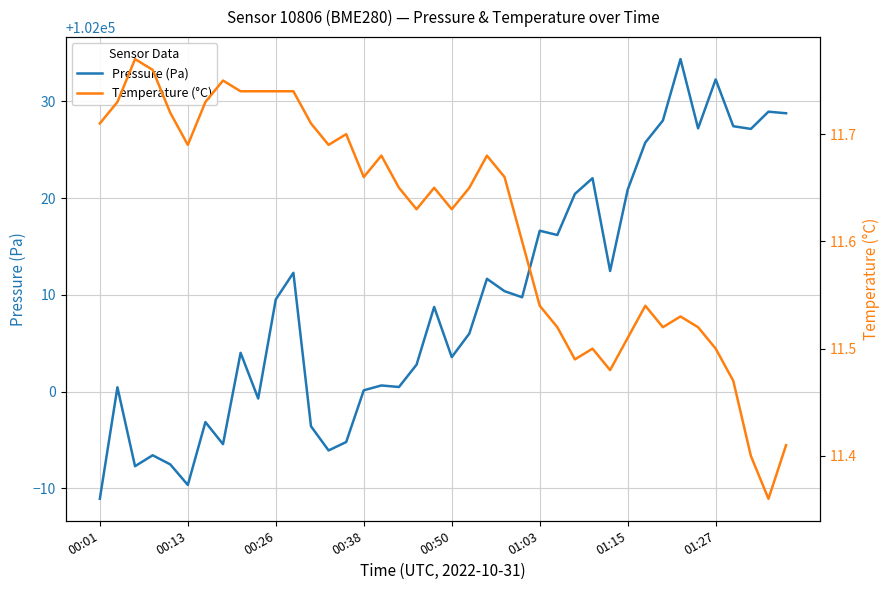

How many interior local peaks does the Pressure (Pa) series have?

13